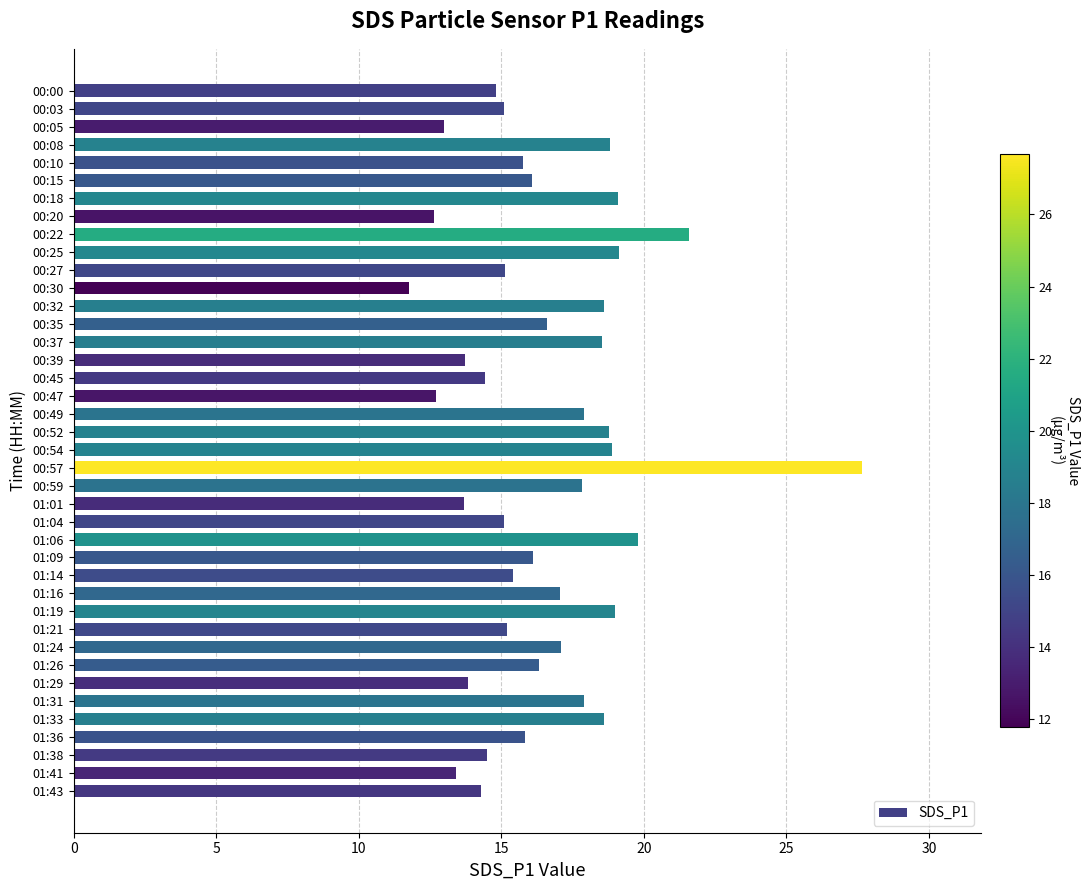

Which label corresponds to the smallest value in the chart?

00:30